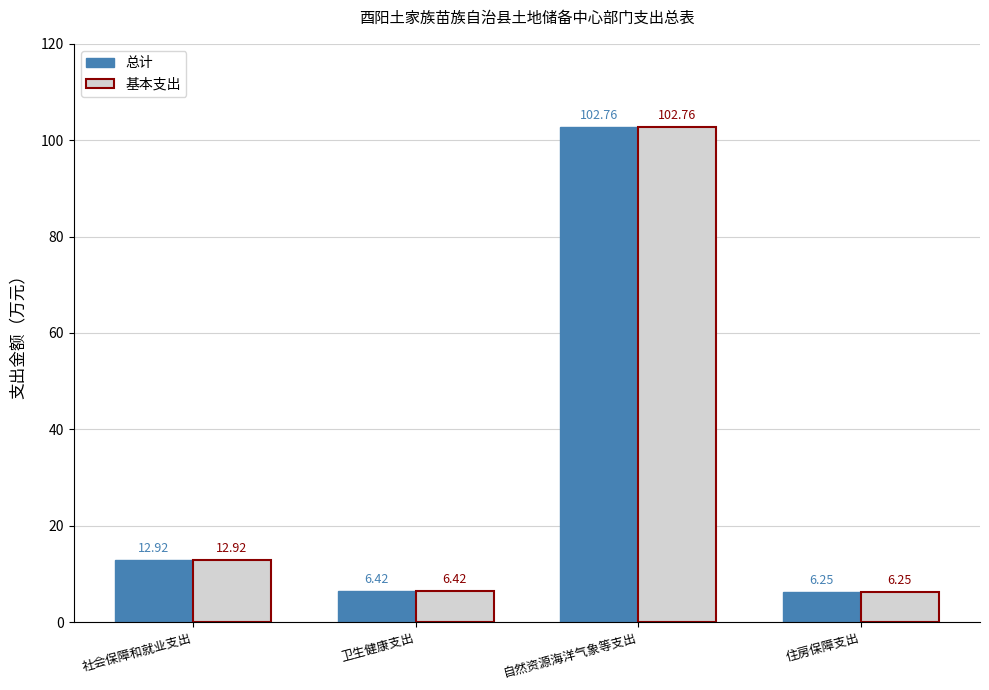

What position from the left is 社会保障和就业支出?

1